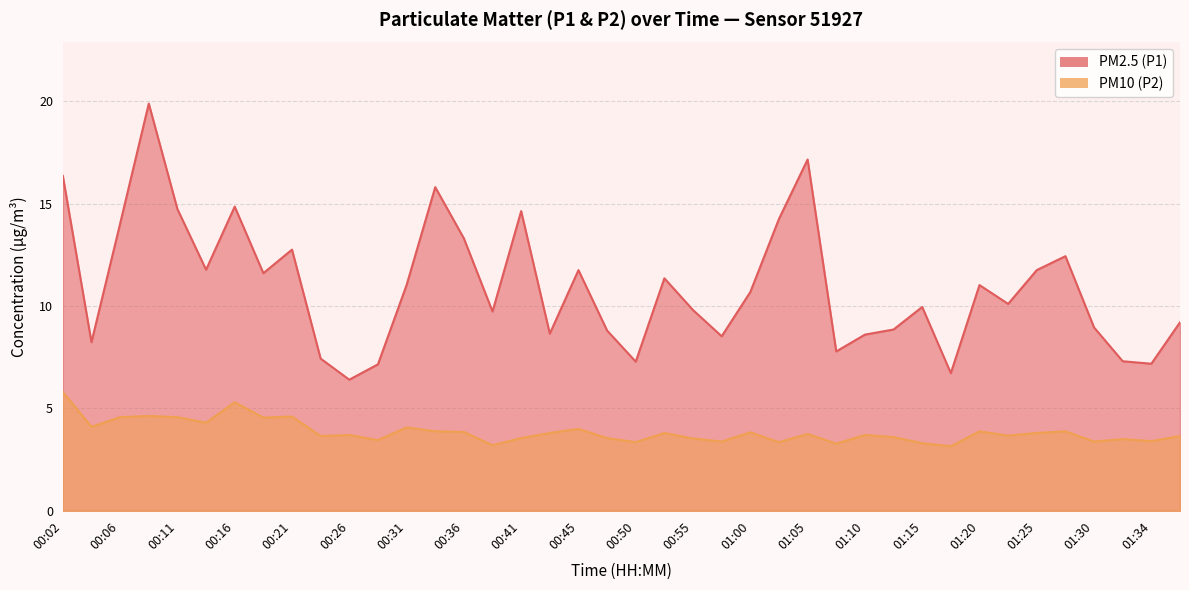

Where is PM2.5 (P1) nearest to the value 13?

00:21